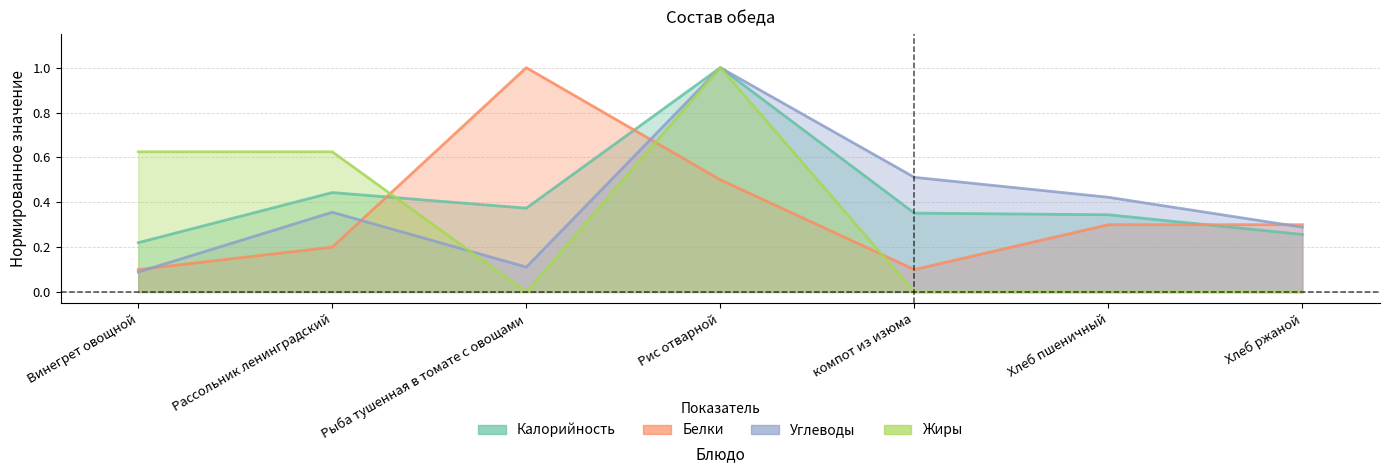

What is the value of the Калорийность point at the 3rd from the left?

0.4